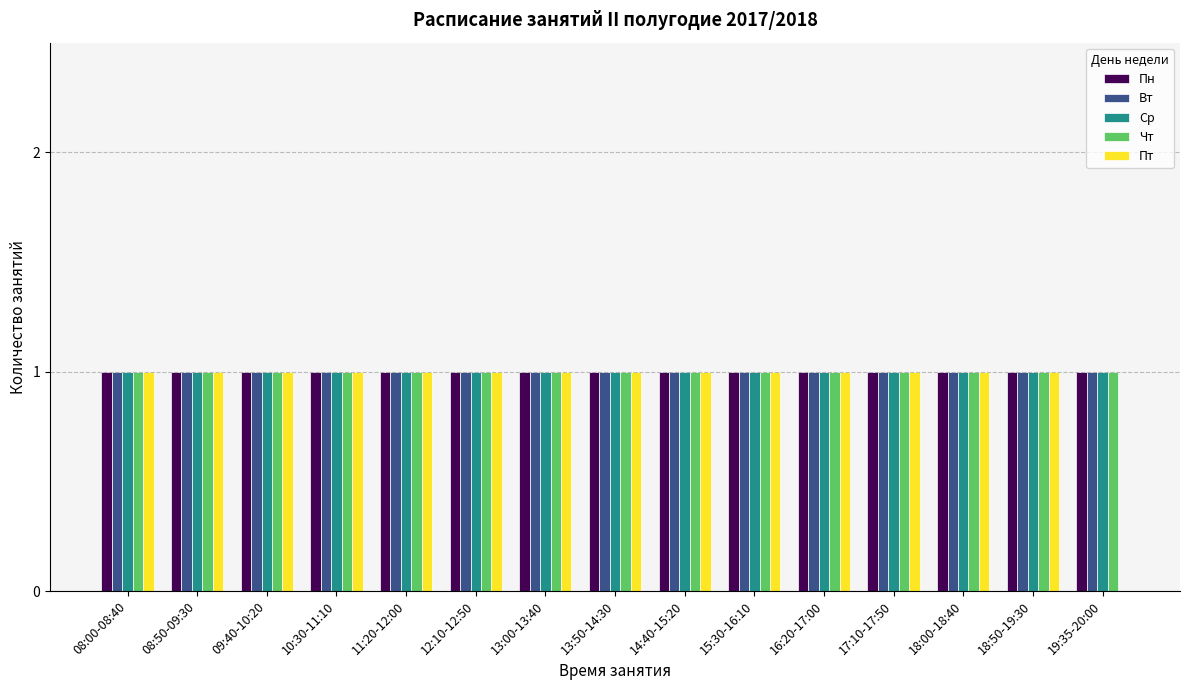

What is the sum of all Вт values?

15